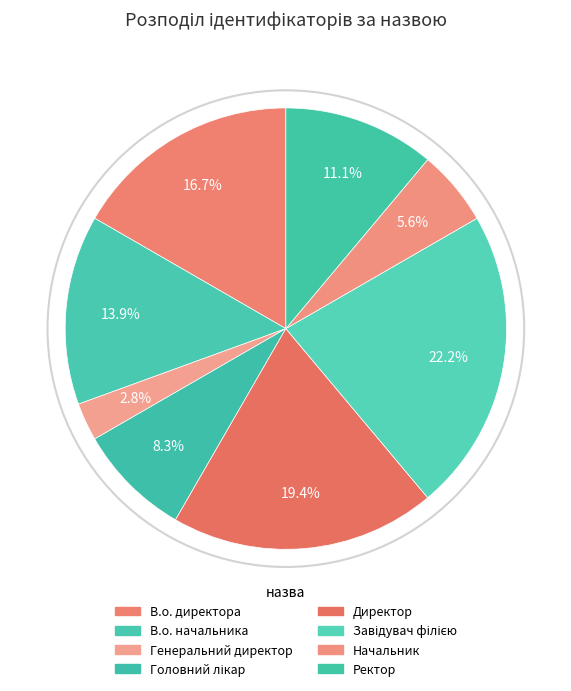

To the nearest percent, what is the difference between the largest and smallest slice percentages?

19%